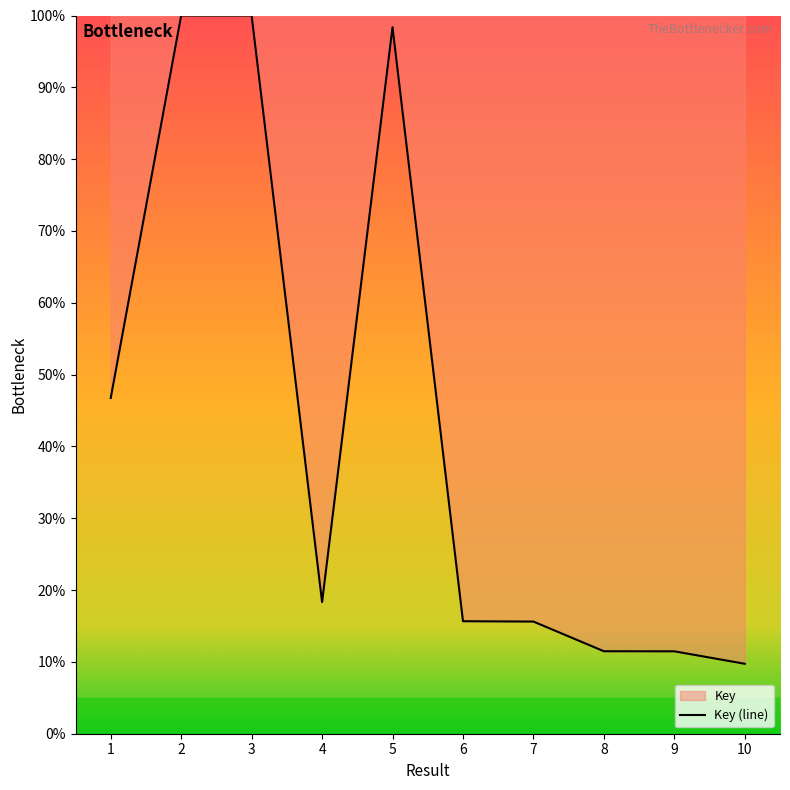

Which label corresponds to the smallest value in the chart?

10